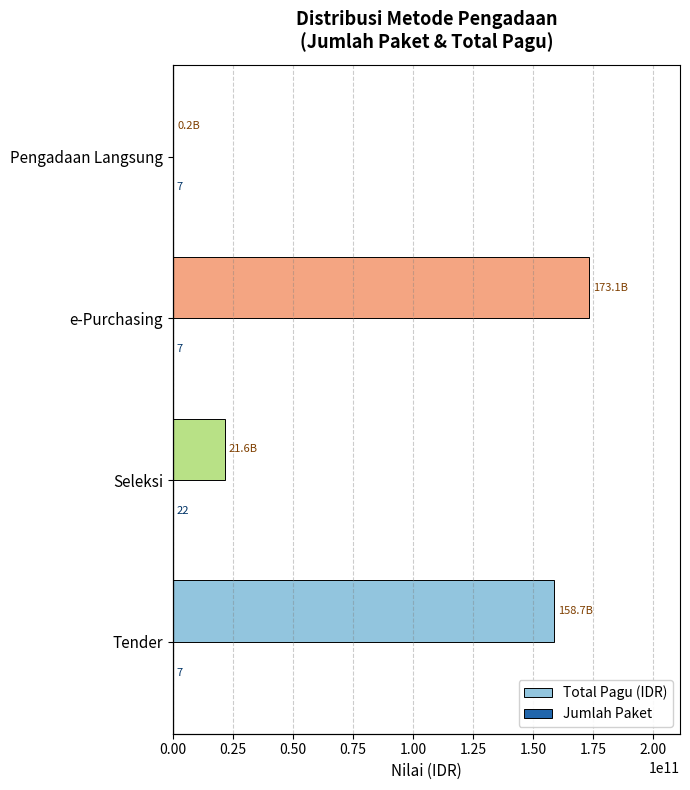

How many bars are there in each group?

2